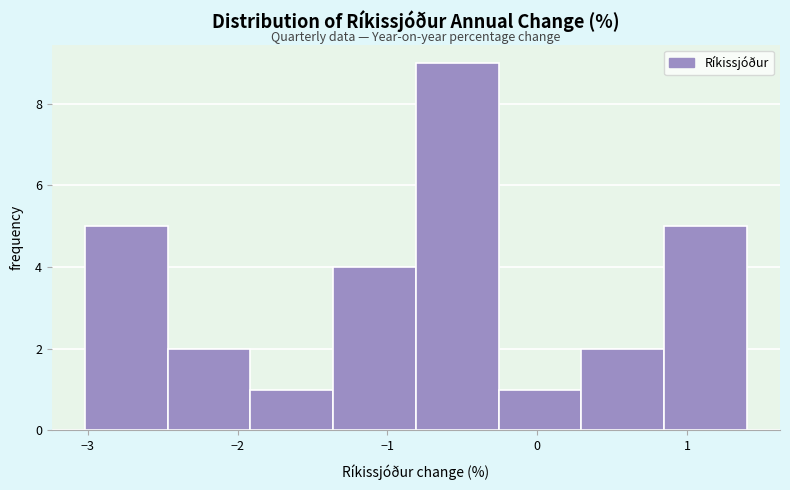

Over which range of the x-axis is the bar tallest?

-0.8 to -0.3